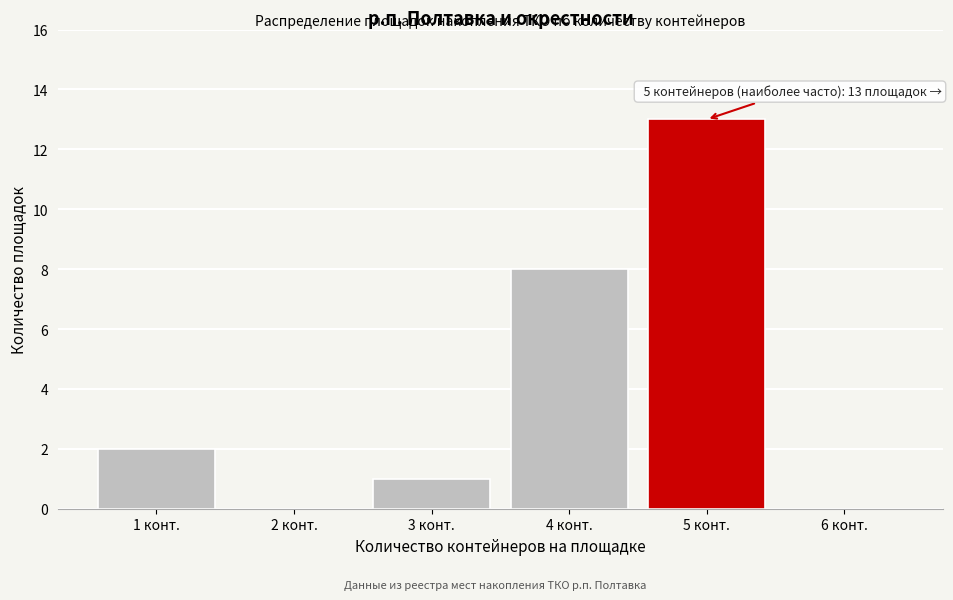

Reading left to right, list all the values displayed in this chart.

1 конт.=2	2 конт.=0	3 конт.=1	4 конт.=8	5 конт.=13	6 конт.=0